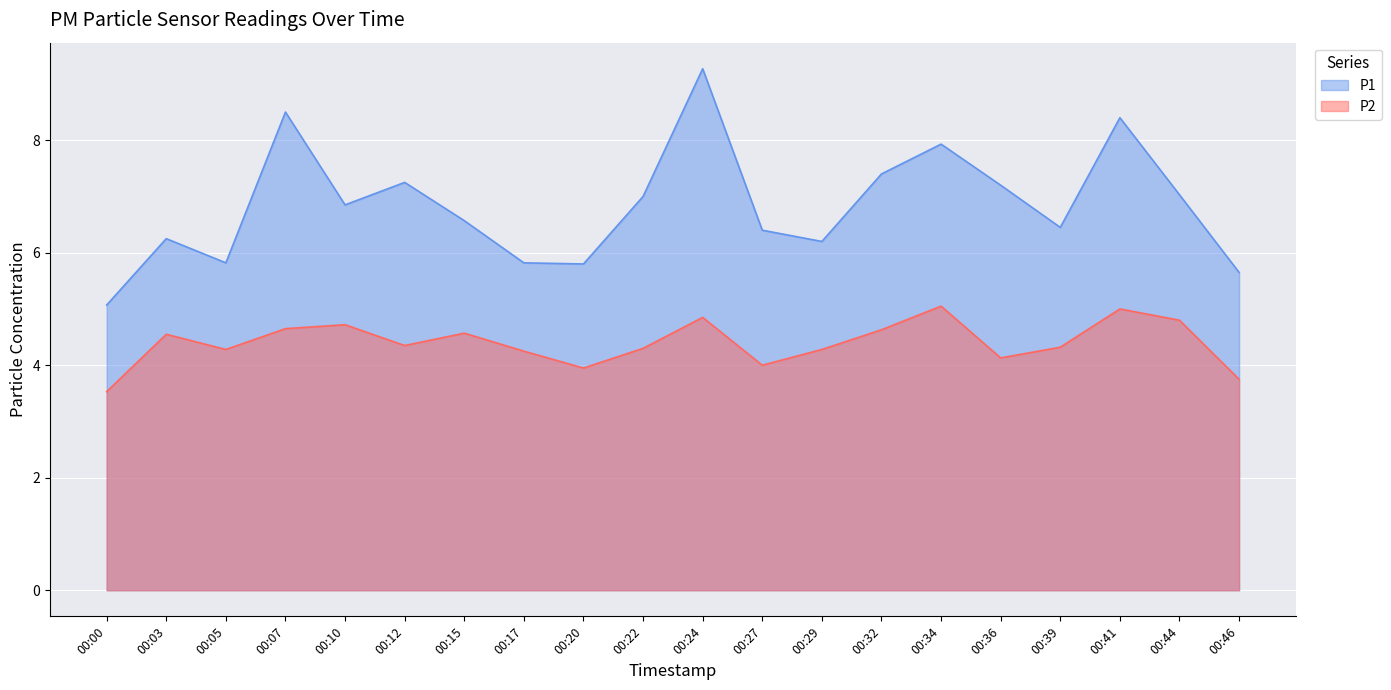

Which label corresponds to the smallest value in the chart?

00:00